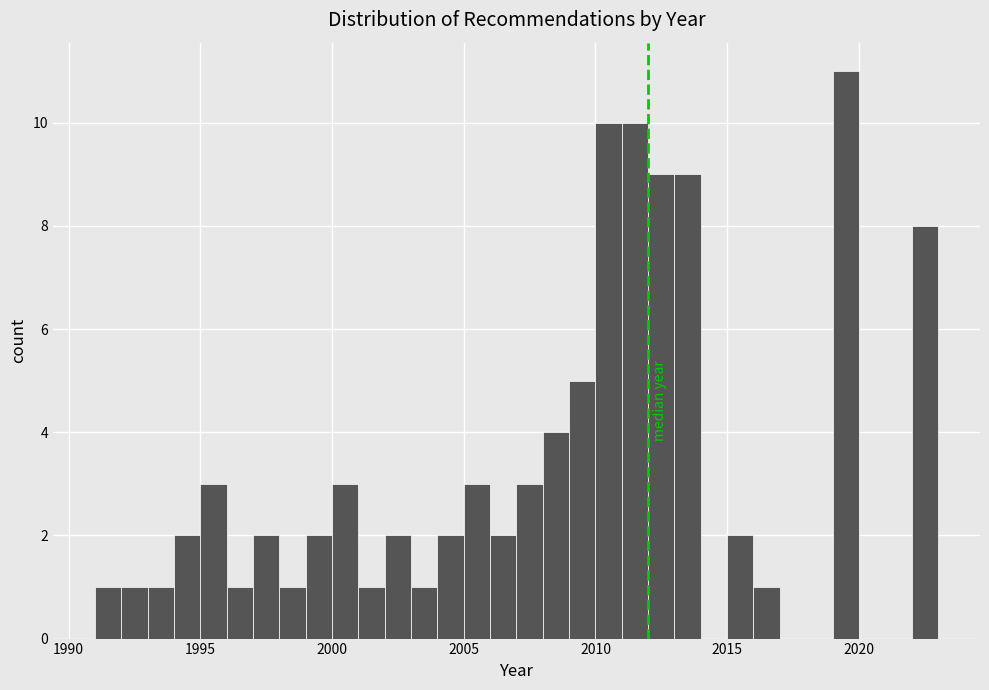

Read against the x-axis, roughly where is the centre of the tallest bar?

2019.5